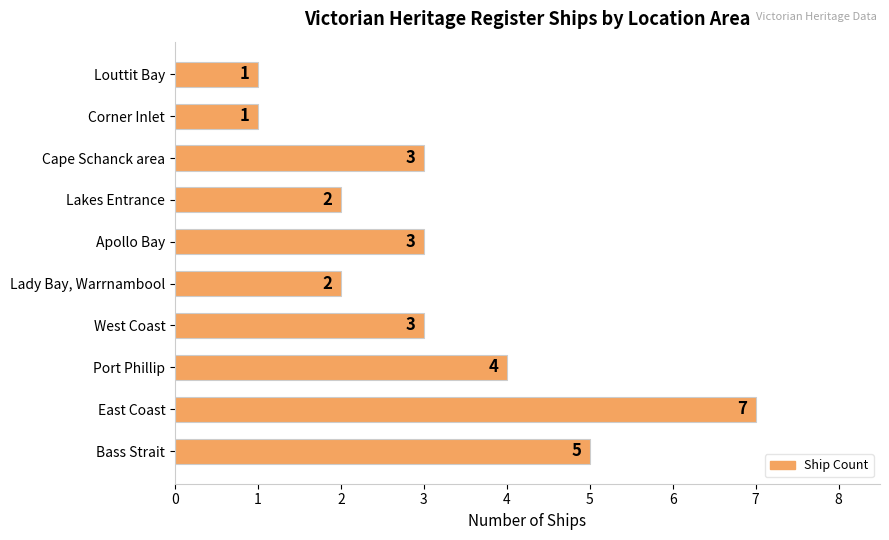

What is the minimum value shown in the chart?

1